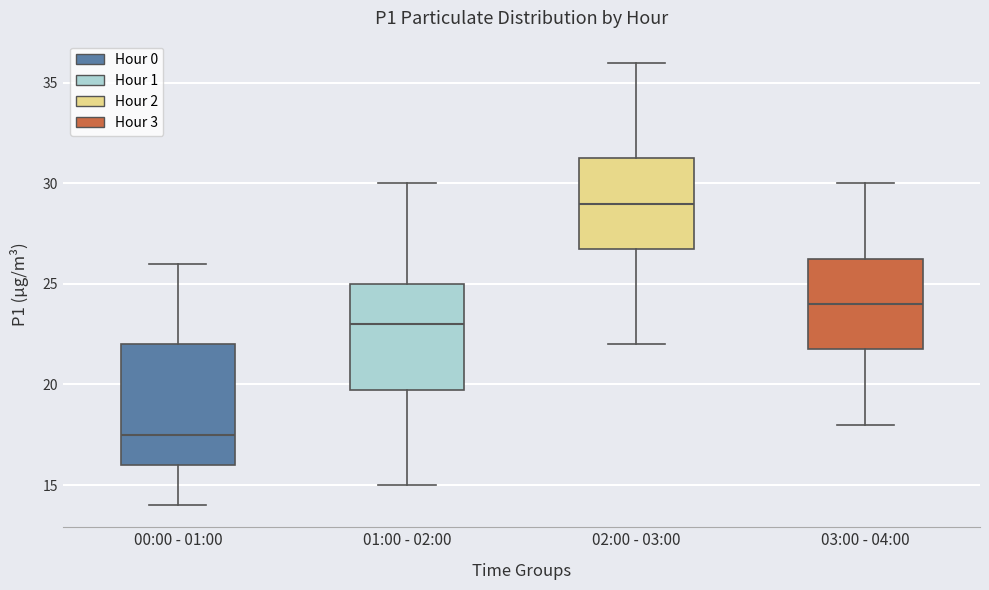

Reading left to right, read every box against the y-axis: the position of its median line, the range the box covers, and the ends of its whiskers. The values are not printed on the chart, so give them approximately, as read against the axis.

00:00 - 01:00: median 17.5, box 16.0 to 22.0, whiskers 14.0 to 26.0
01:00 - 02:00: median 23.0, box 20.0 to 25.0, whiskers 15.0 to 30.0
02:00 - 03:00: median 29.0, box 27.0 to 31.5, whiskers 22.0 to 36.0
03:00 - 04:00: median 24.0, box 22.0 to 26.5, whiskers 18.0 to 30.0